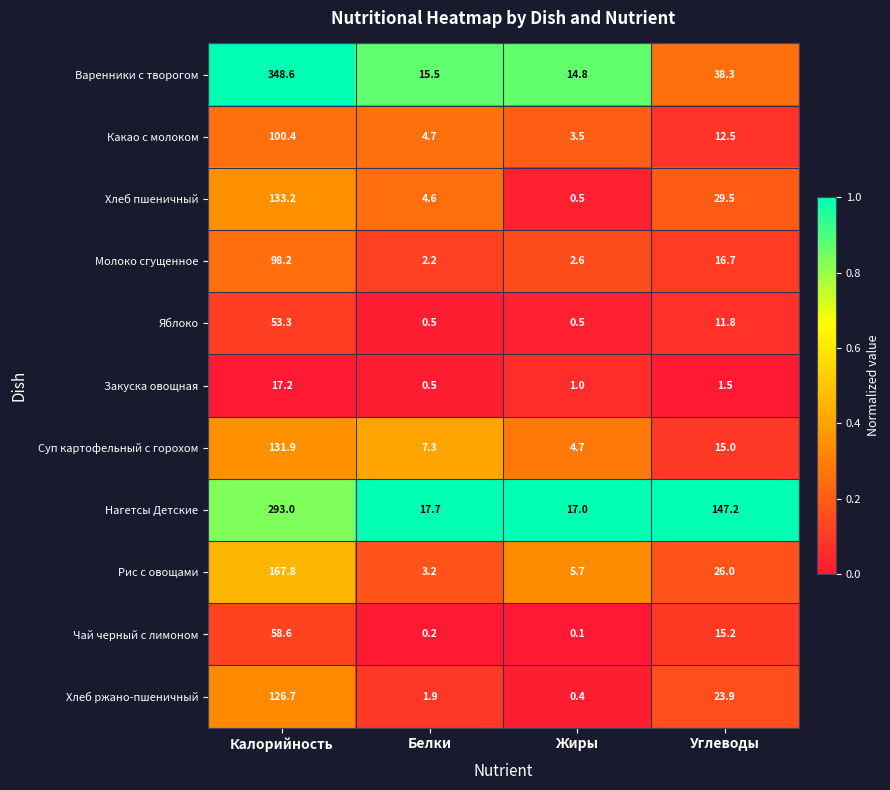

At which category is the sum across all series the highest?

Калорийность